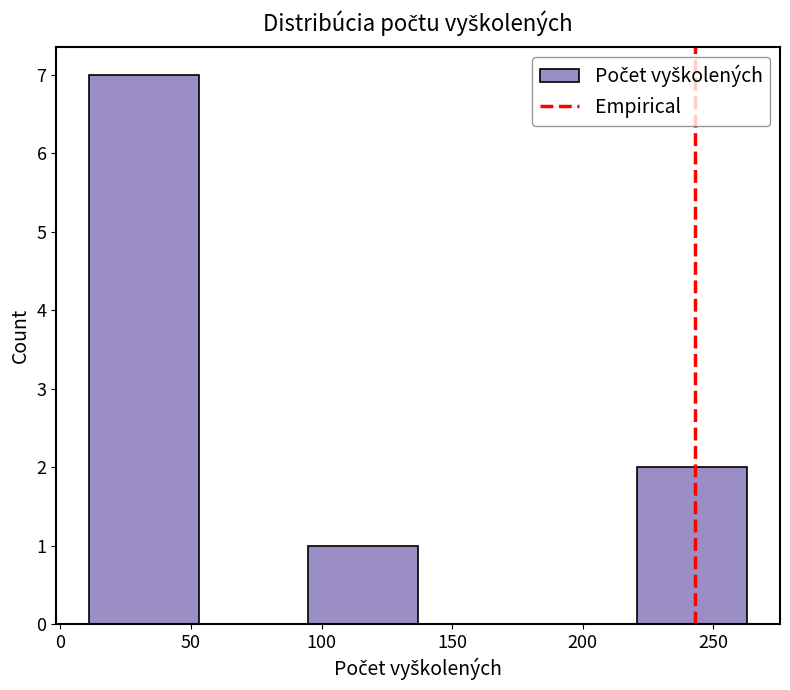

Which range on the x-axis has the tallest bar?

11 to 53